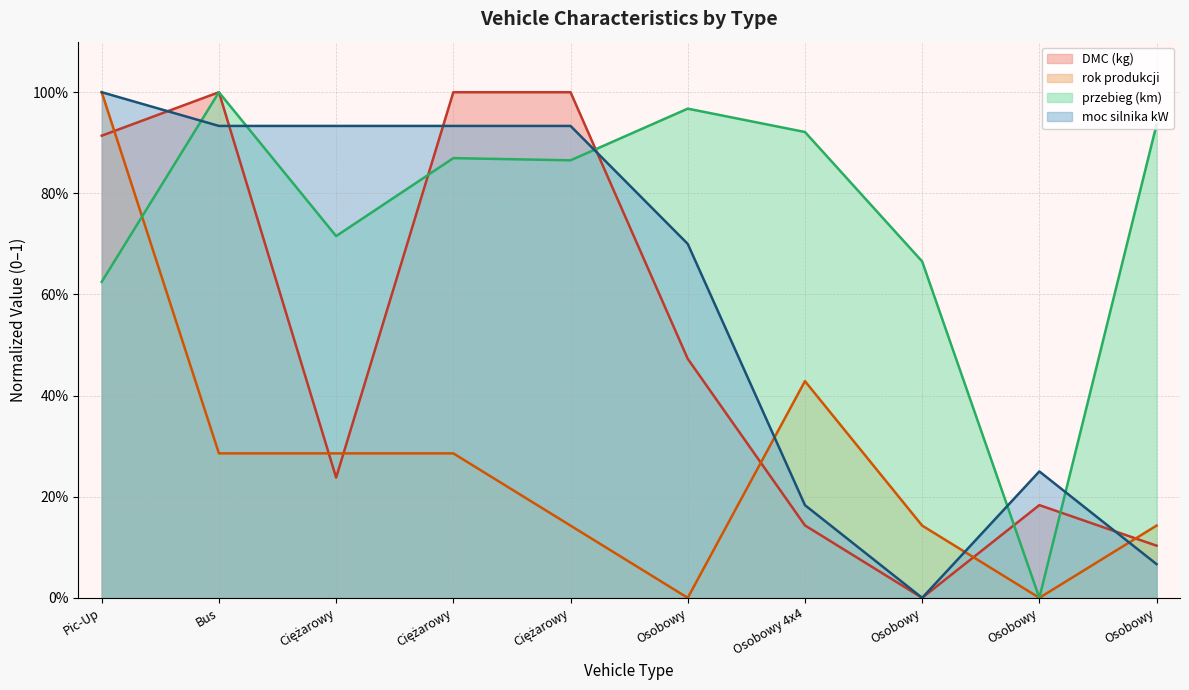

Which series ends up on top after the final intersection of DMC (kg) and moc silnika kW?

DMC (kg)